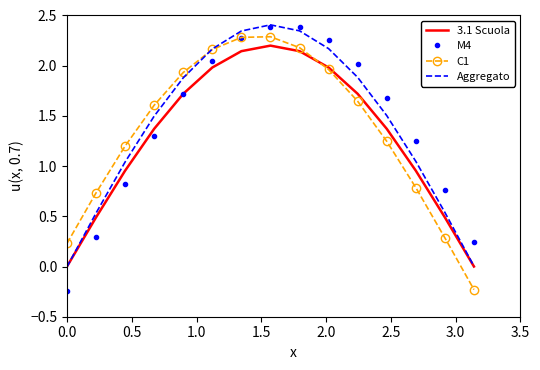

What is the greatest value displayed?

2.4